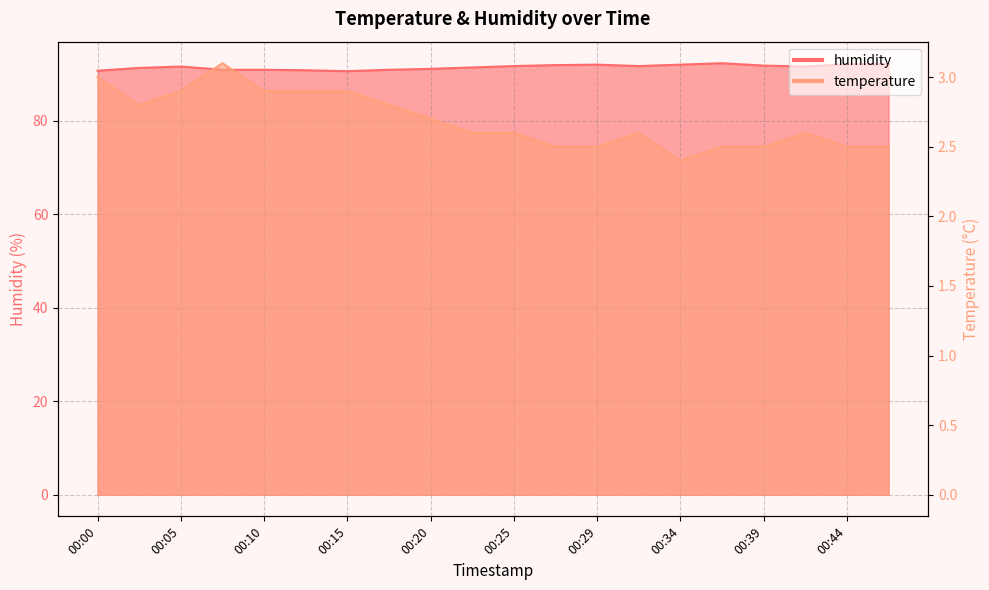

What is the difference between the maximum and minimum values in the temperature series?

0.7